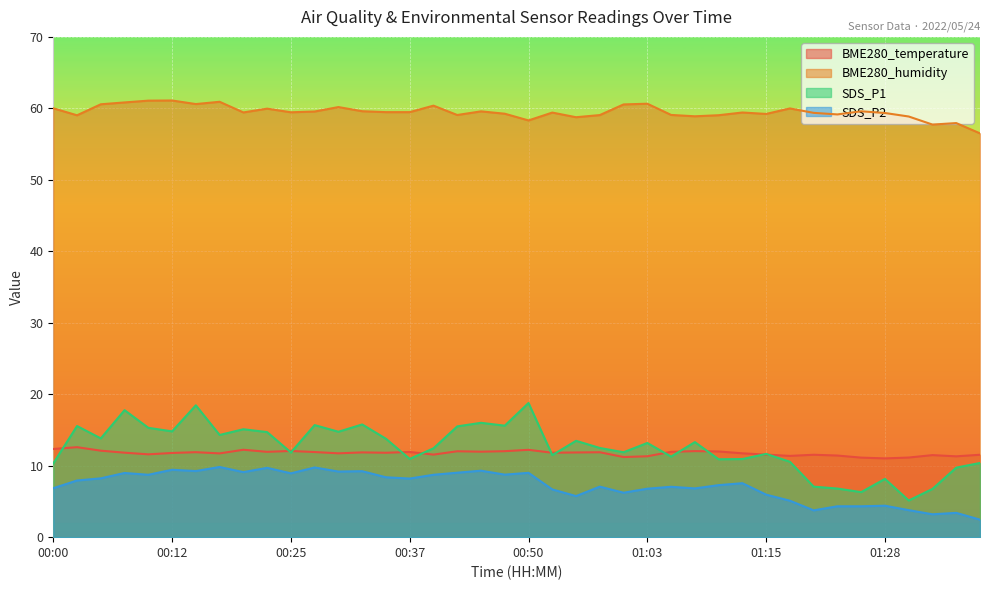

At which category does the chart reach its minimum across all series?

01:41